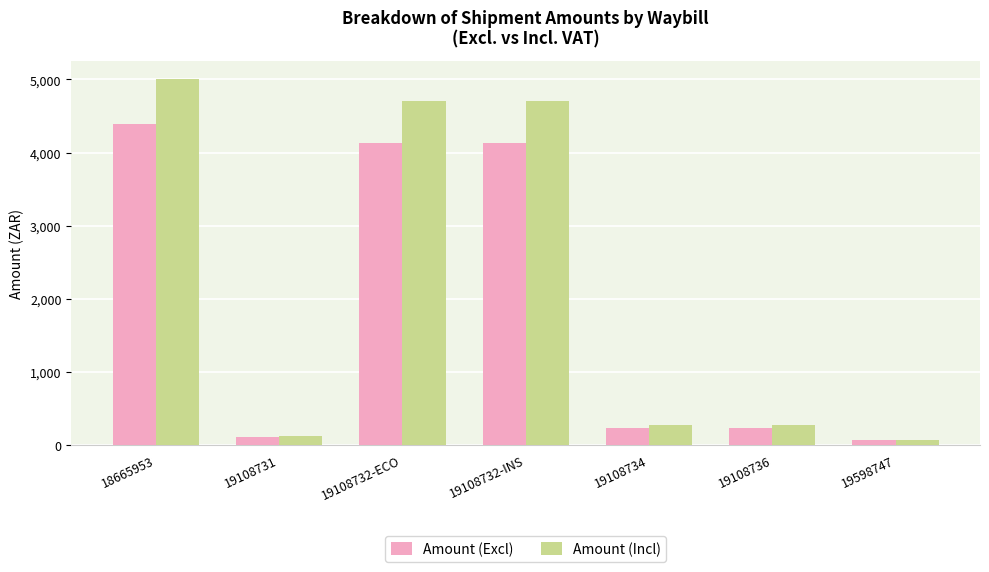

What is the difference between the Amount (Excl) values at 19108736 and 19598747?

173.7